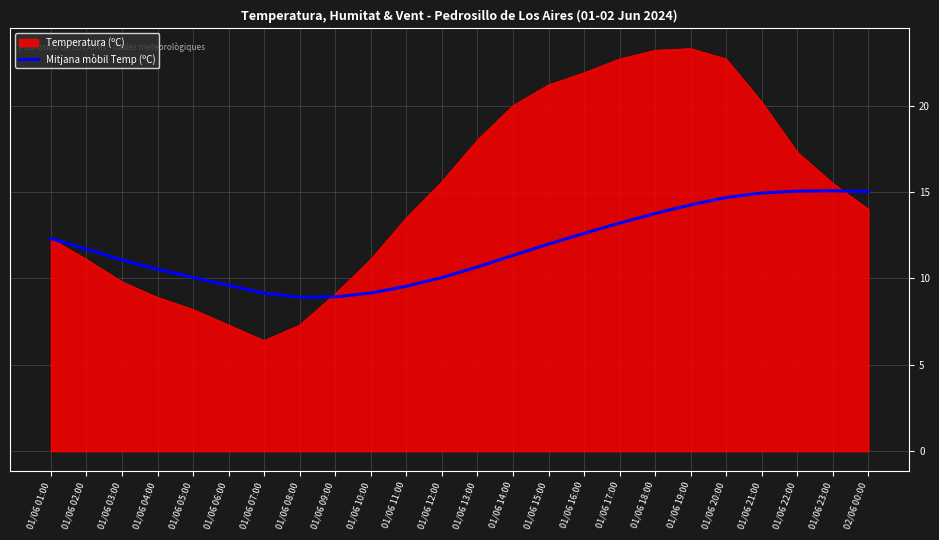

Count the number of data series in this chart.

2